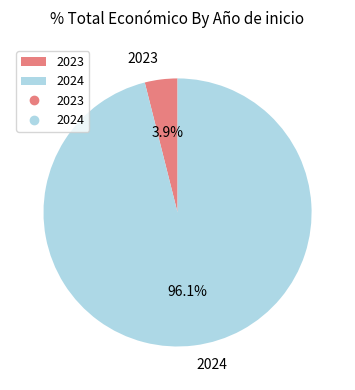

Which category has the smallest portion of the pie?

2023